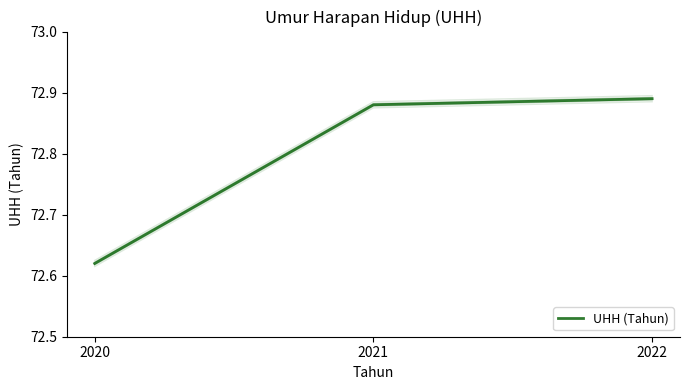

The chart shows a value of 72.6 at 2020. True or false?

True